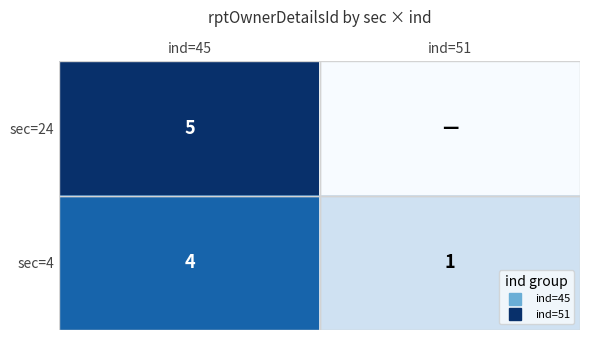

What is the spread (max minus min) of values at ind=45?

1